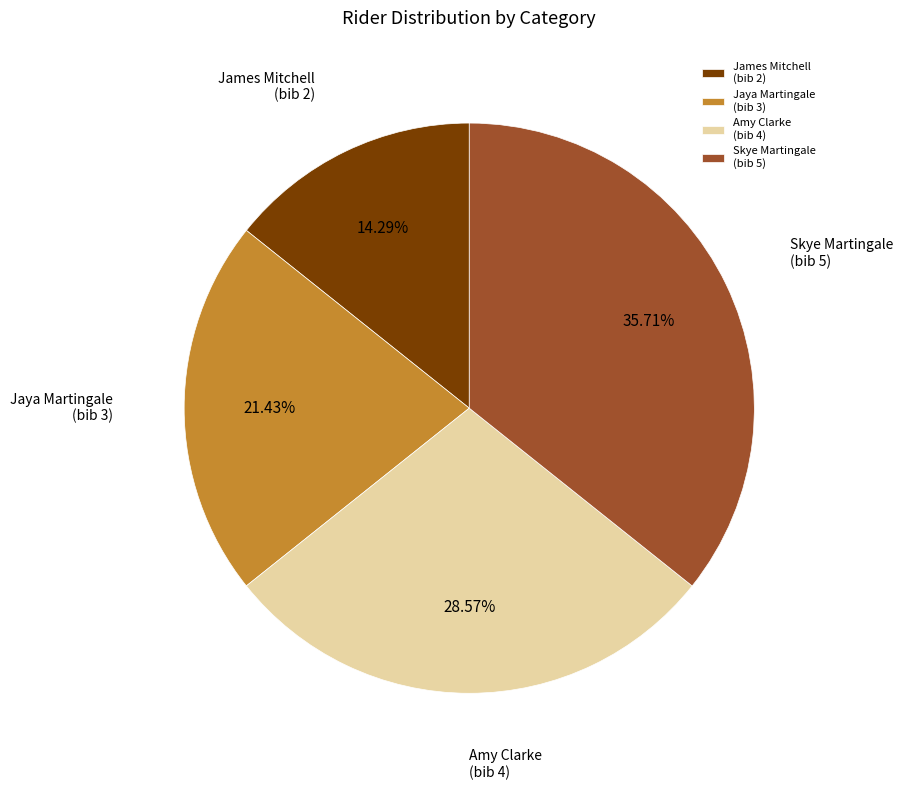

What is the ratio of the value at James Mitchell (bib 2) to the value at Jaya Martingale (bib 3)?

0.7